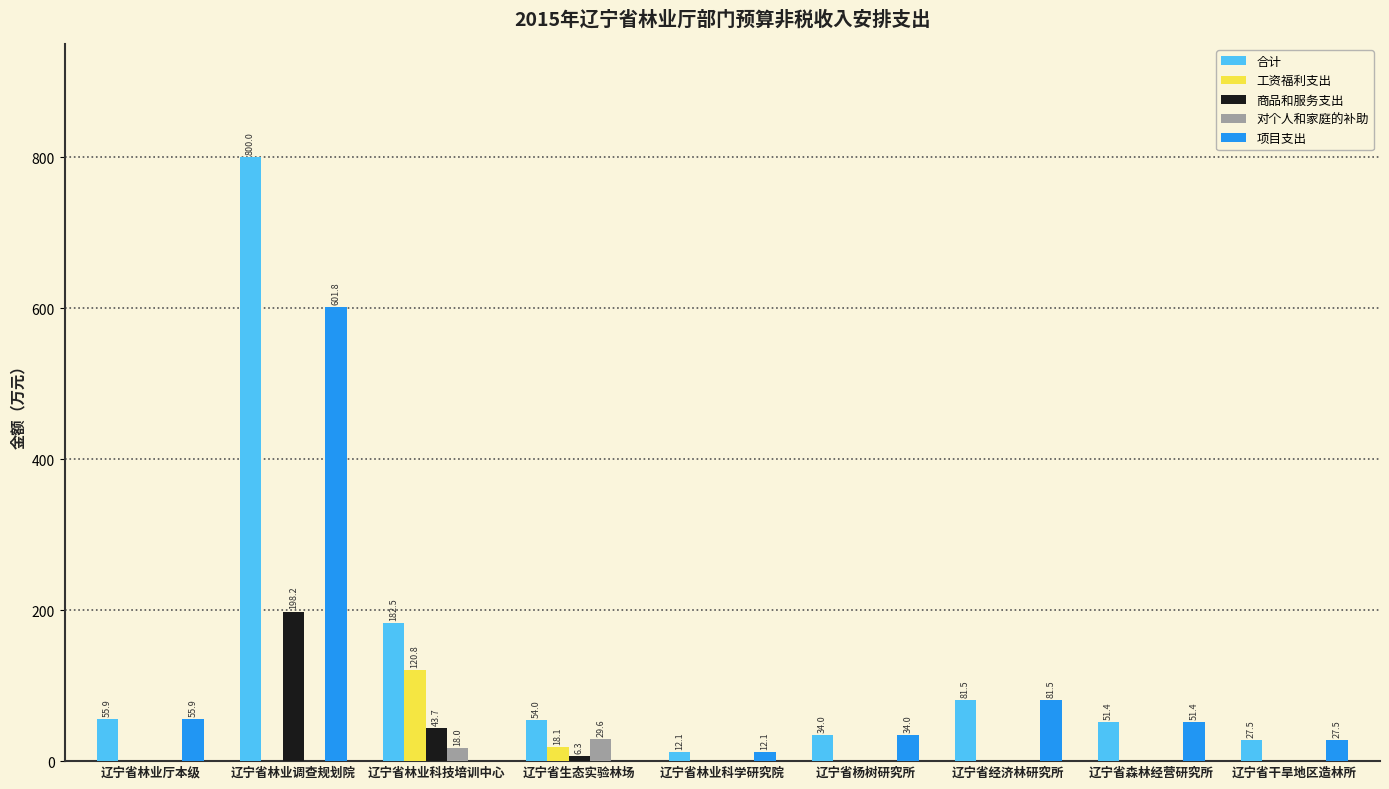

Which series has the largest range (max minus min)?

合计